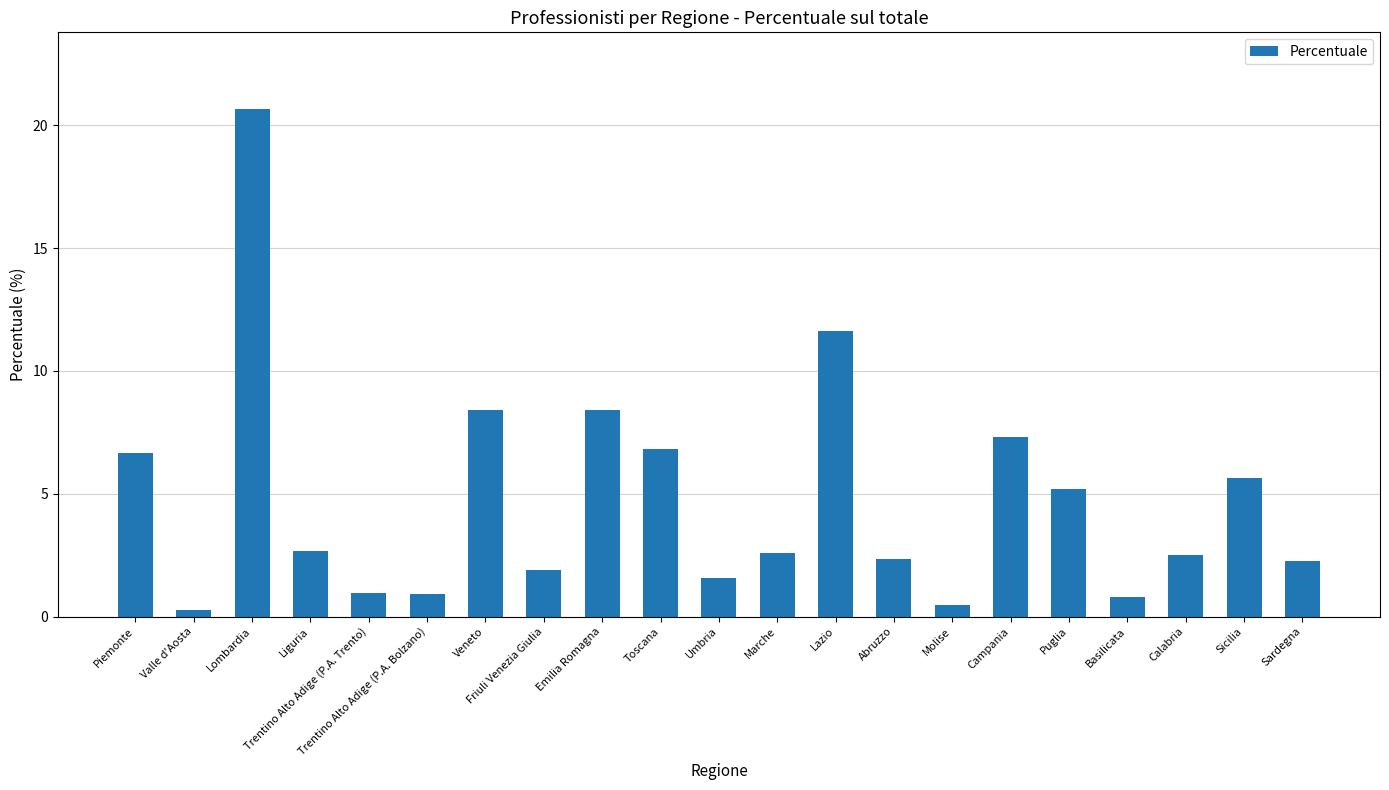

The chart shows a value of 10.3 at Campania. True or false?

False